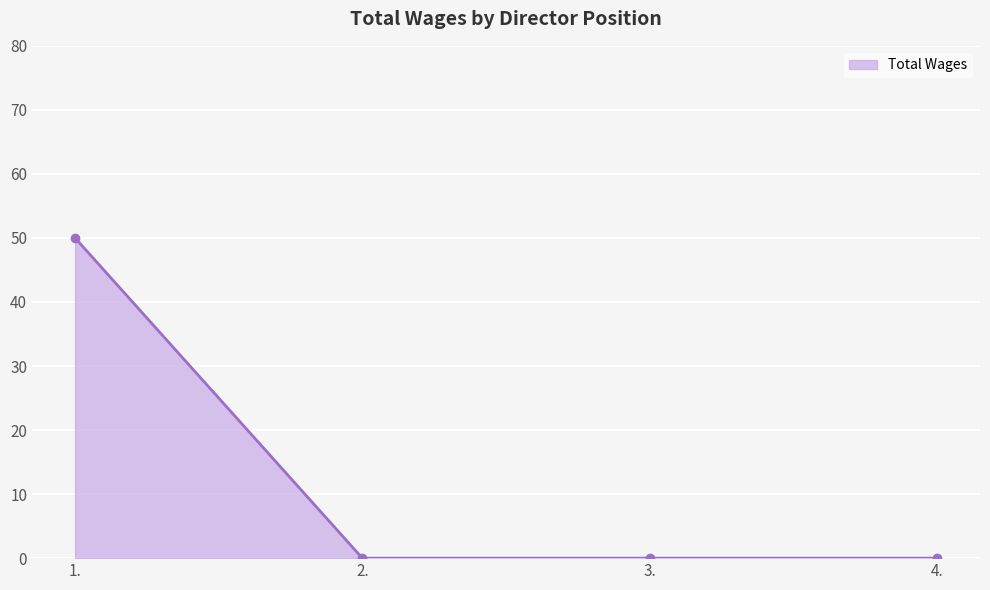

Reading left to right, extract all data points from this chart.

1.=50	2.=0	3.=0	4.=0